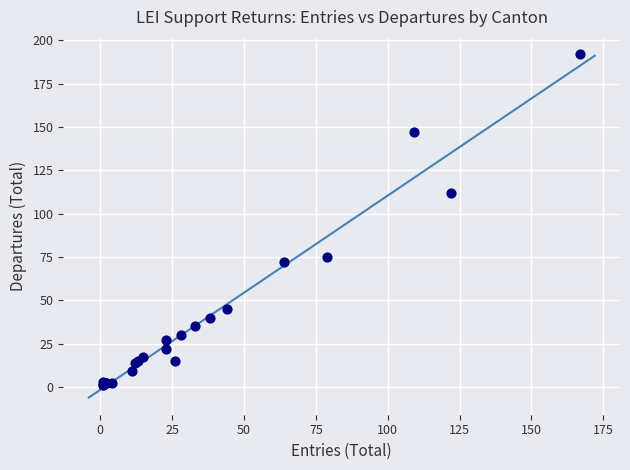

What Y value in the scatter plot is closest to 96?

112